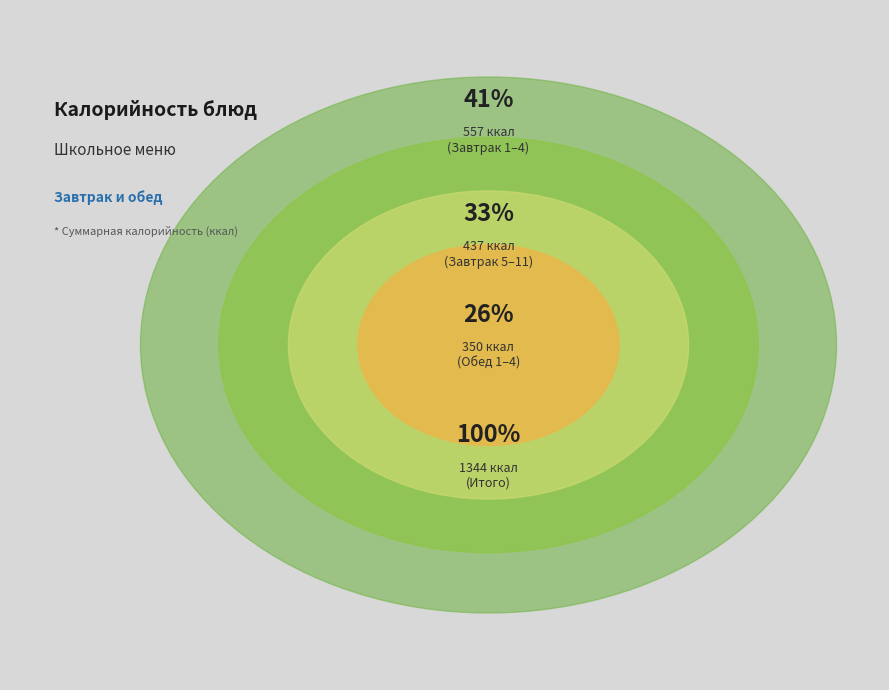

Does Суп молочный (1-4) represent more than half of the total?

No